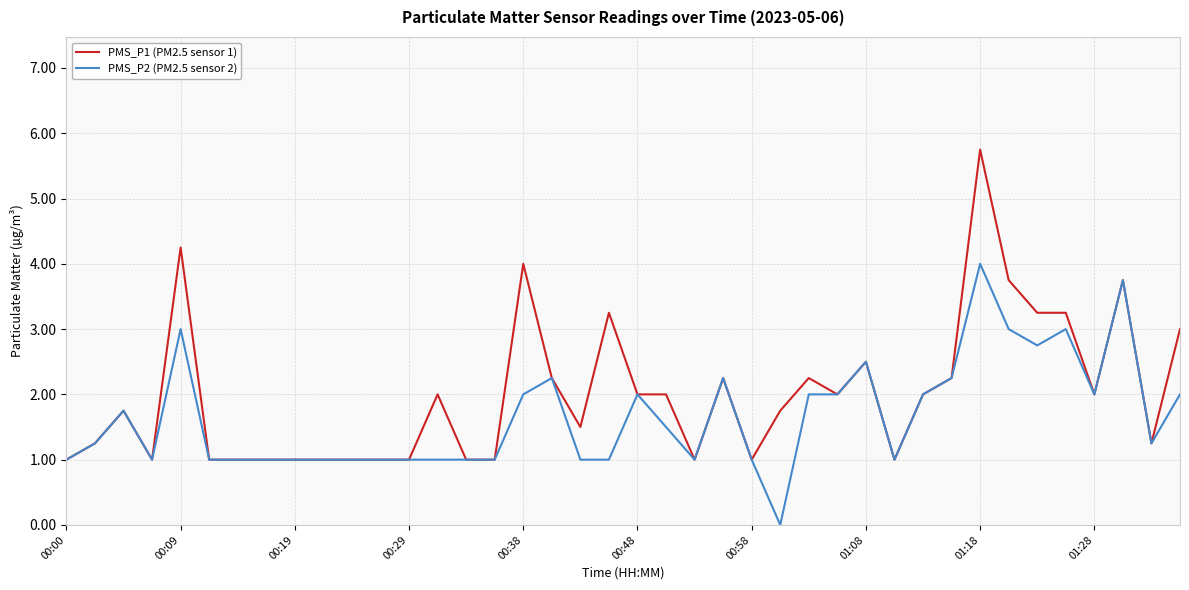

What is the greatest value displayed?

5.8